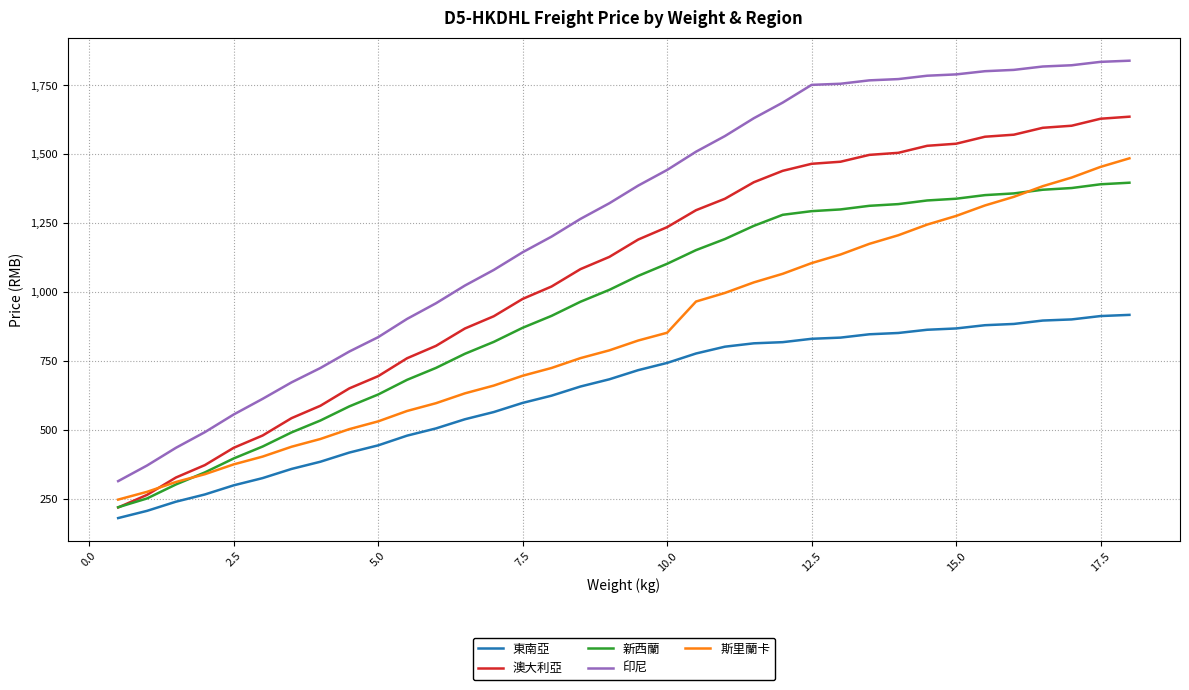

Which series has the widest spread of values?

印尼